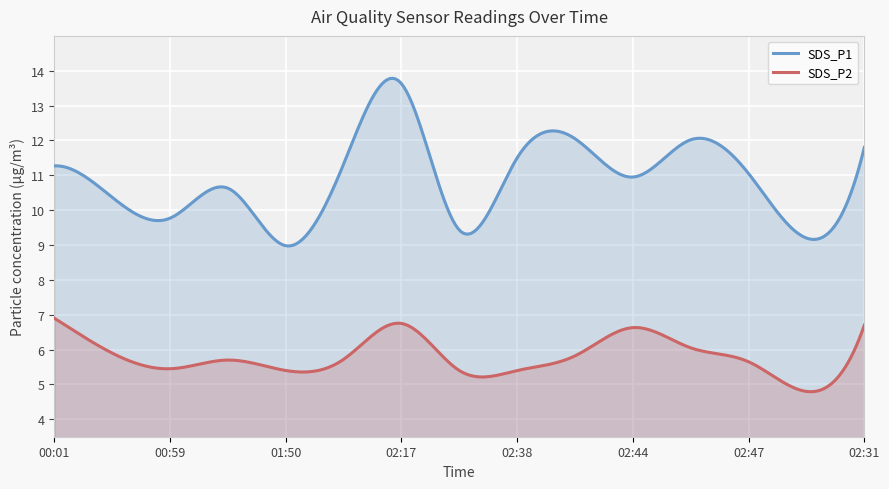

Count the number of data series in this chart.

2